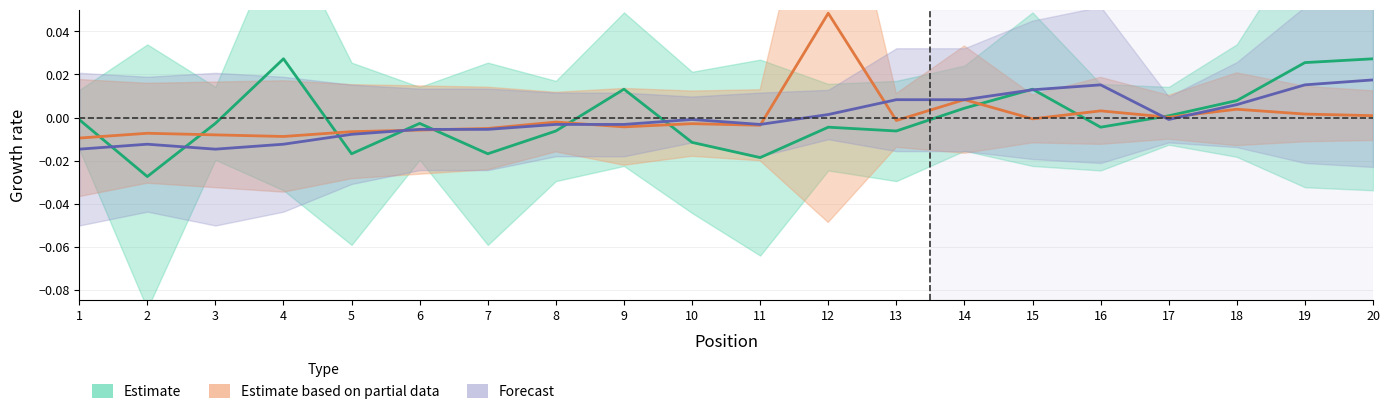

Count the number of categories in the chart.

20